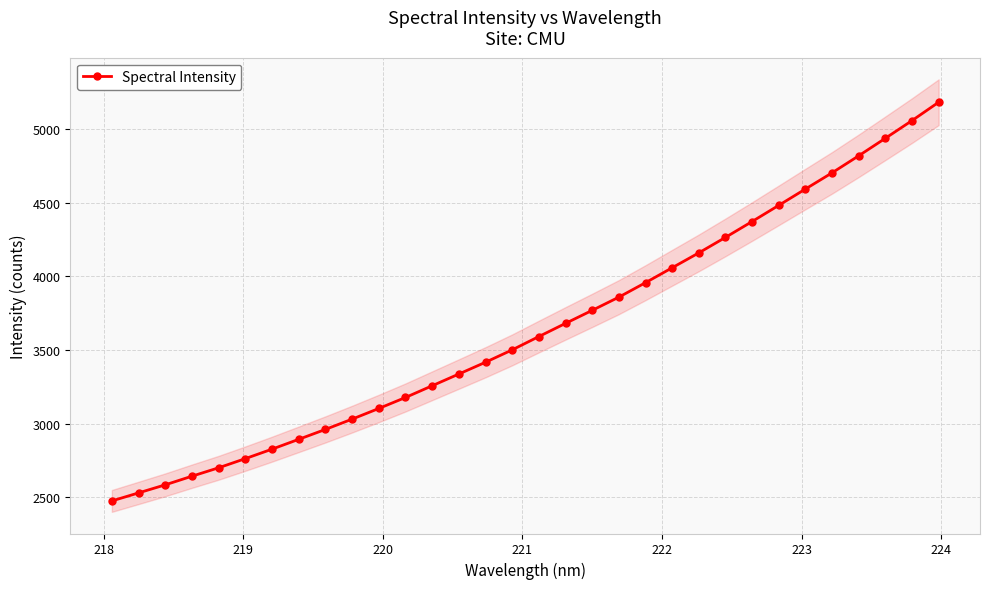

What is the lowest value of the Spectral Intensity series?

2476.2